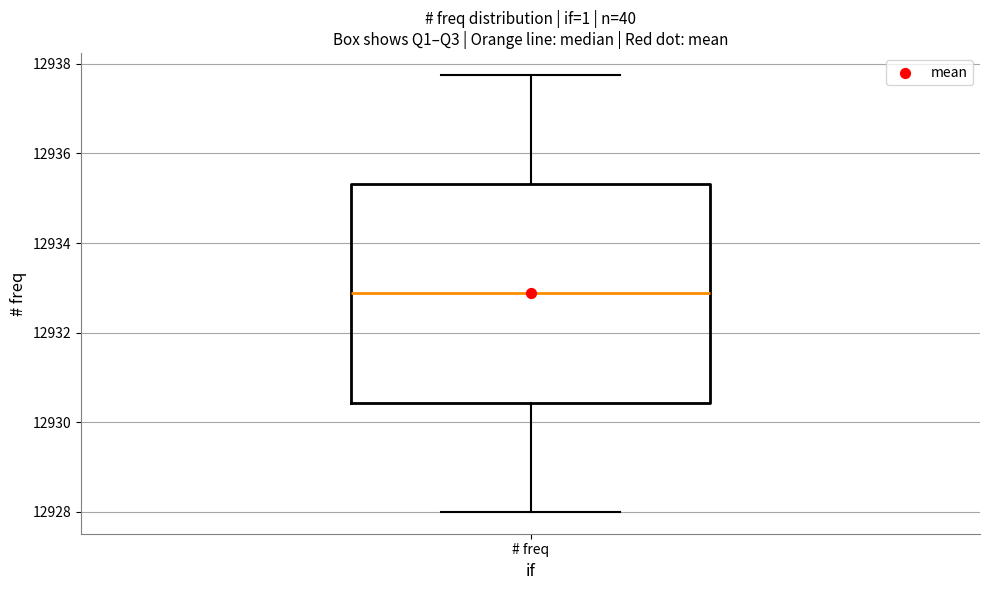

Read this box plot against the y-axis: the position of the median line, the range covered by the box, and the ends of both whiskers. The values are not printed on the chart, so give them approximately, as read against the axis.

median 12932.8, box 12930.4 to 12935.4, whiskers 12928.0 to 12937.8